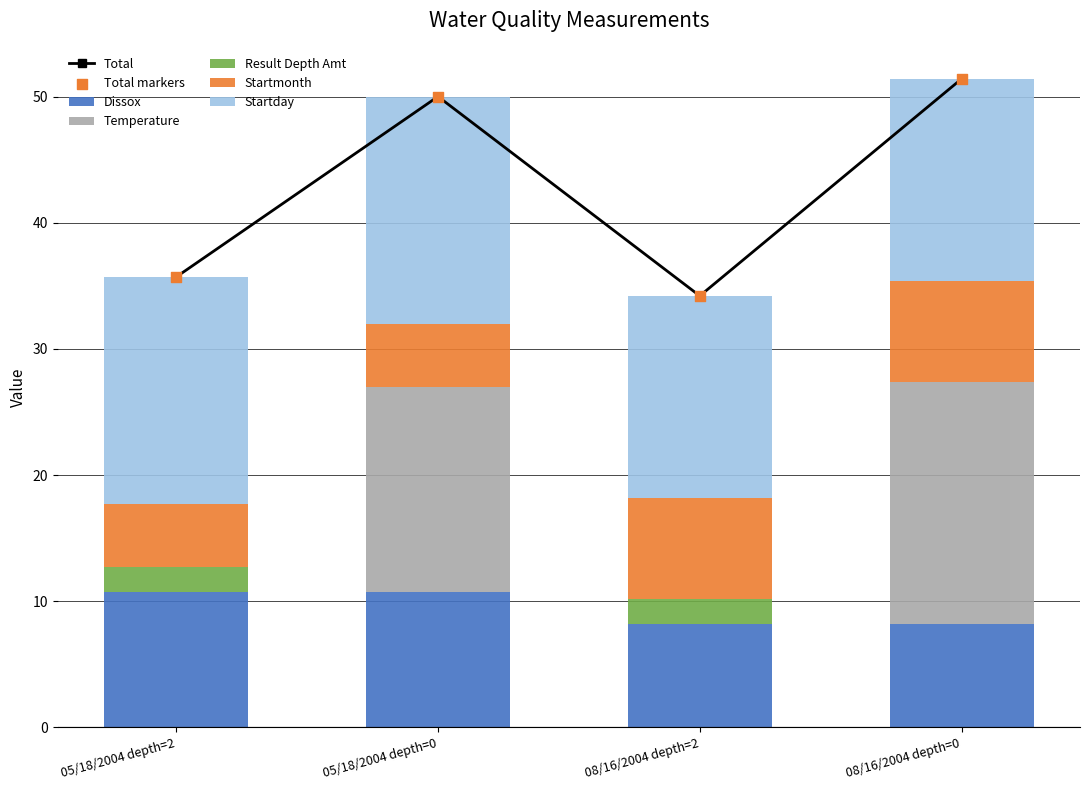

What are all the series names shown in the legend?

Dissox, Temperature, Result Depth Amt, Startmonth, Startday